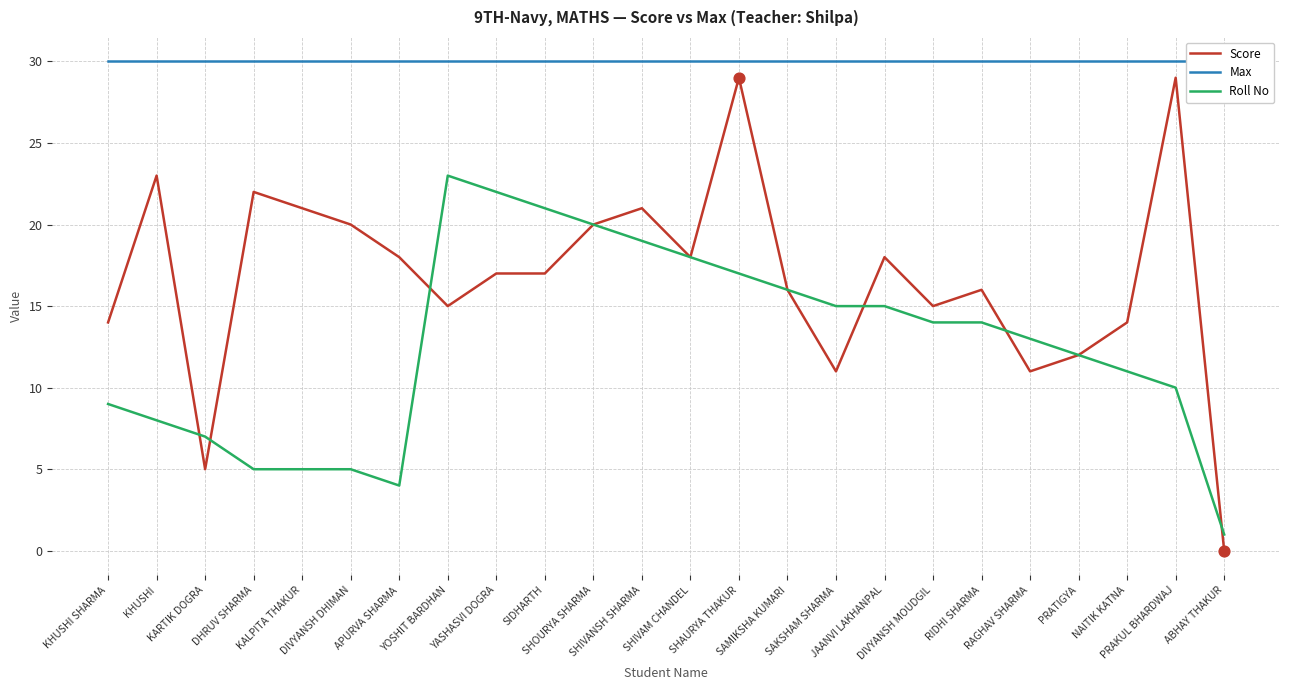

Which series has the largest total across all categories?

Max